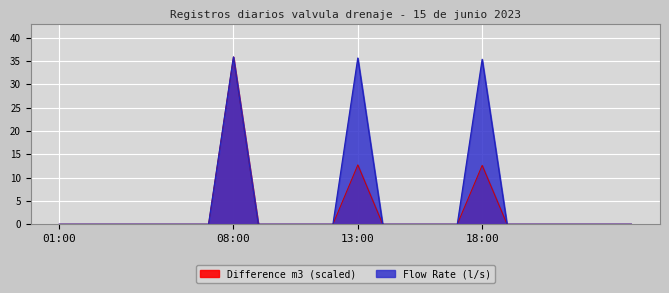

At which category does the chart reach its peak across all series?

08:00